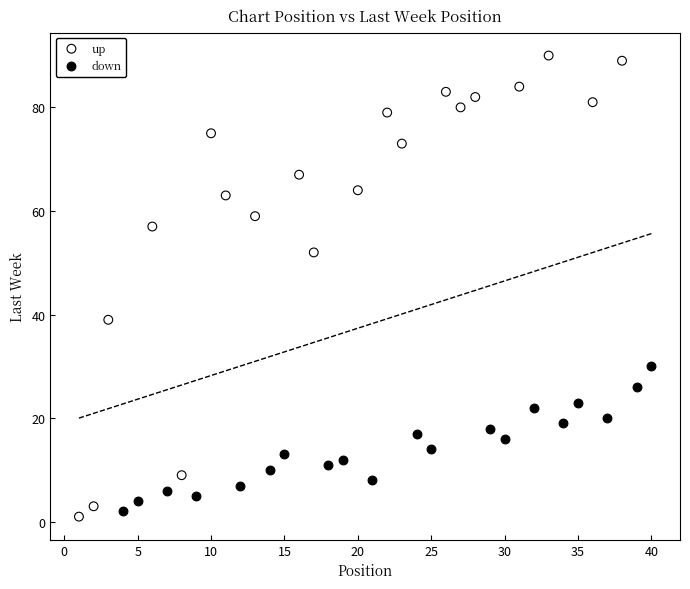

Which series has the largest Y range (max minus min)?

up